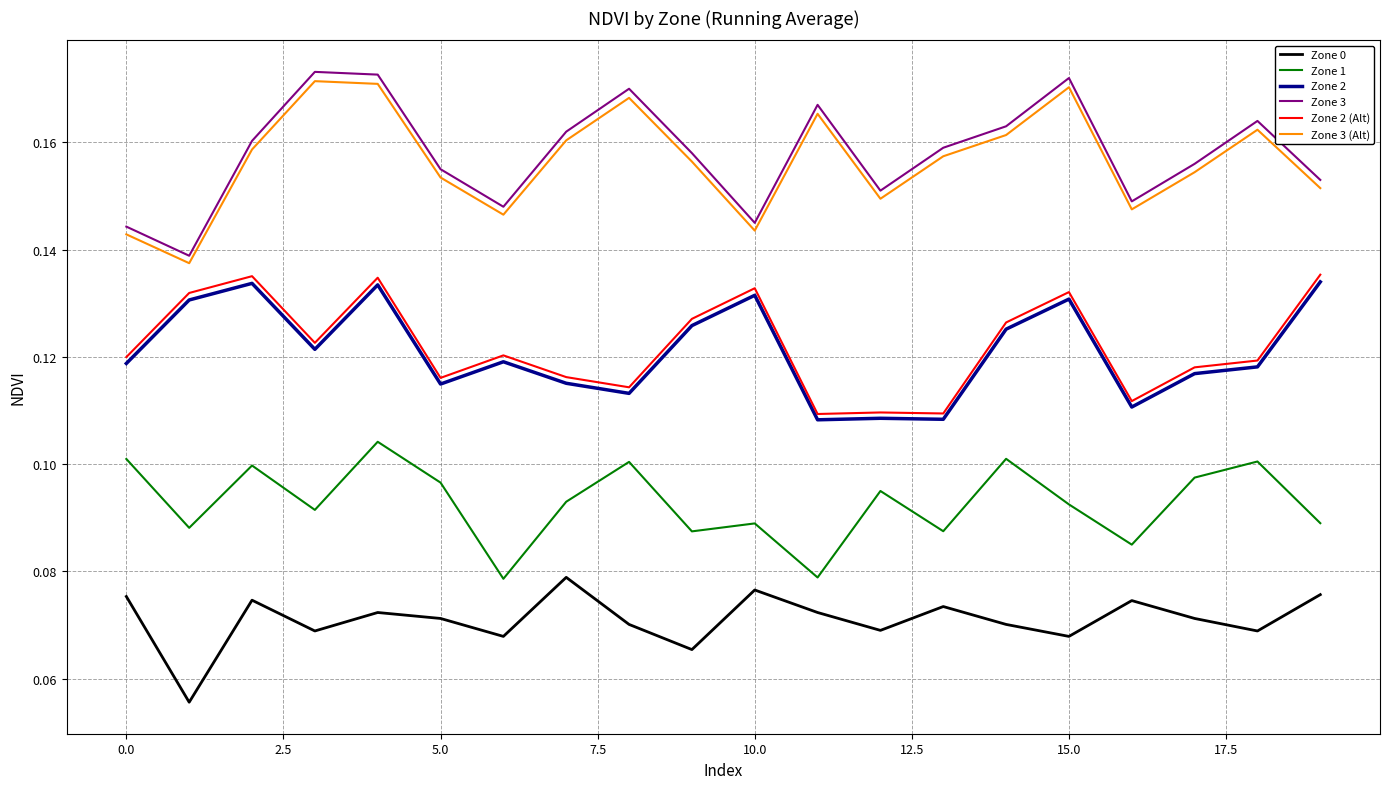

True or false: Zone 1 and Zone 0 intersect in this chart.

False